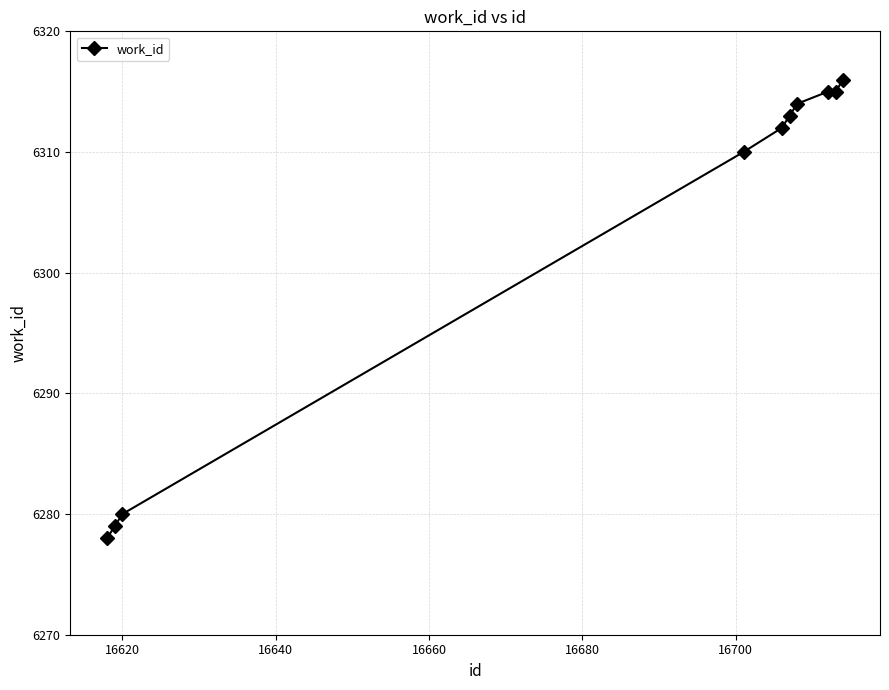

What is the value of the 1st point from the left?

6278